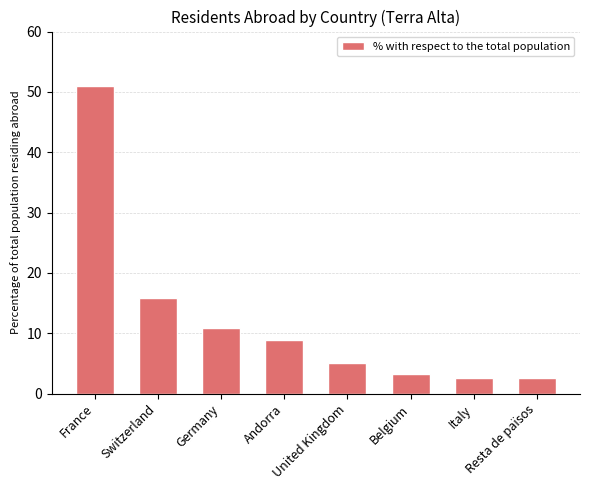

What position from the left is Italy?

7